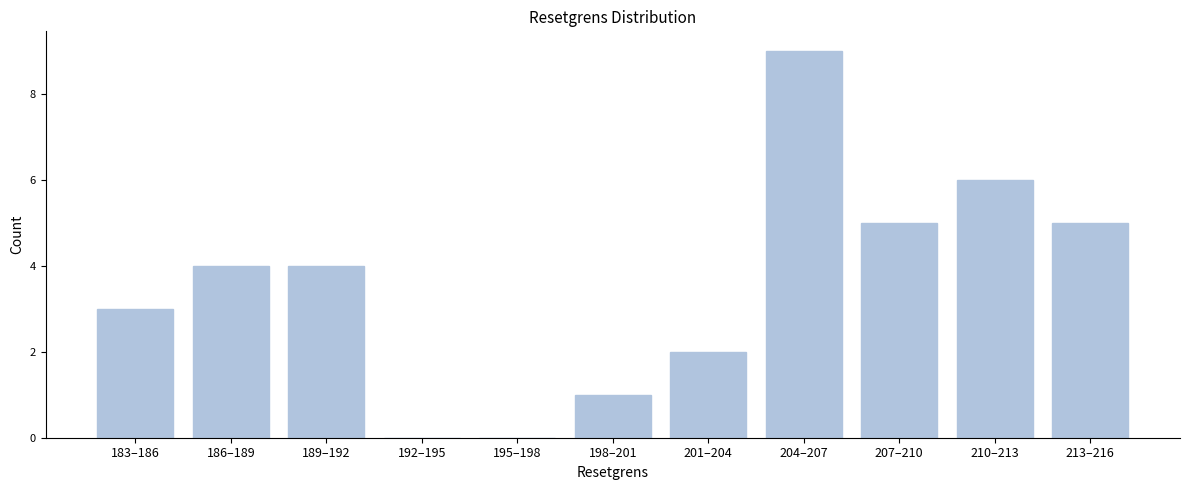

Reading left to right, list all the values displayed in this chart.

183–186=3	186–189=4	189–192=4	192–195=0	195–198=0	198–201=1	201–204=2	204–207=9	207–210=5	210–213=6	213–216=5